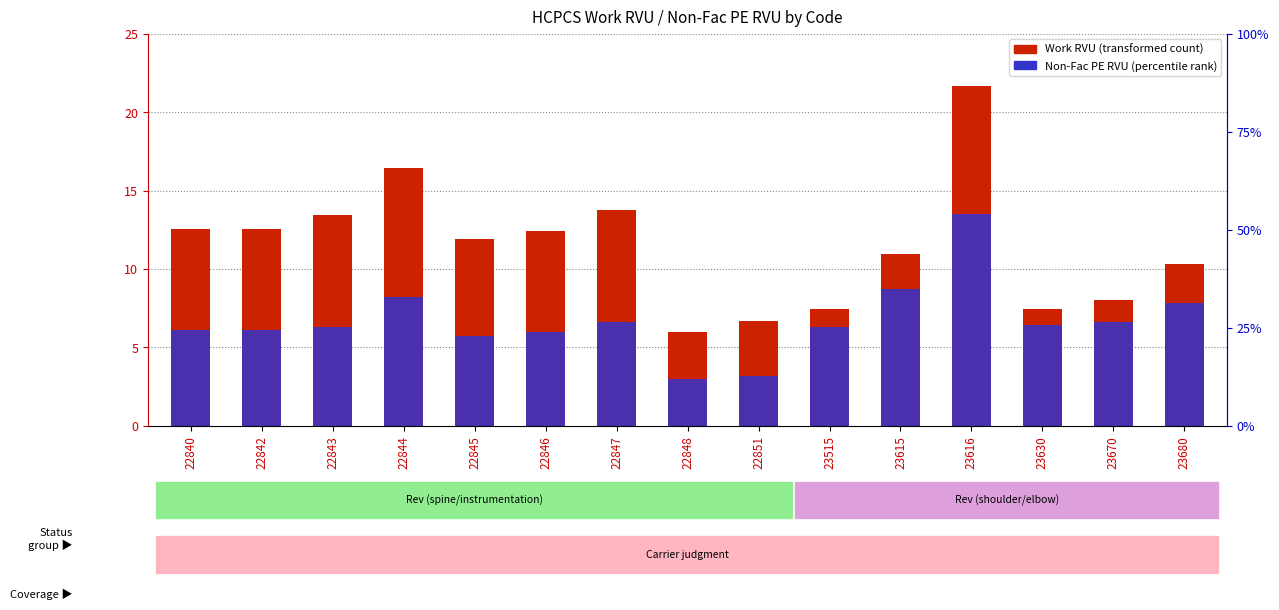

Reading left to right, list all the values displayed in this chart.

Work RVU (transformed count): 12.5	12.6	13.4	16.4	11.9	12.4	13.8	6.0	6.7	7.5	10.9	21.7	7.5	8.0	10.3
Non-Fac PE RVU (percentile rank): 6.1	6.1	6.3	8.2	5.7	6.0	6.6	3.0	3.2	6.3	8.7	13.5	6.4	6.6	7.8